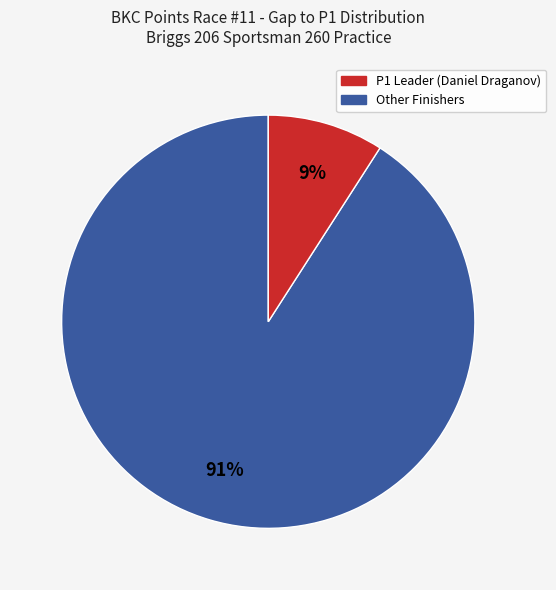

Is there any slice that represents more than half of the pie?

Yes